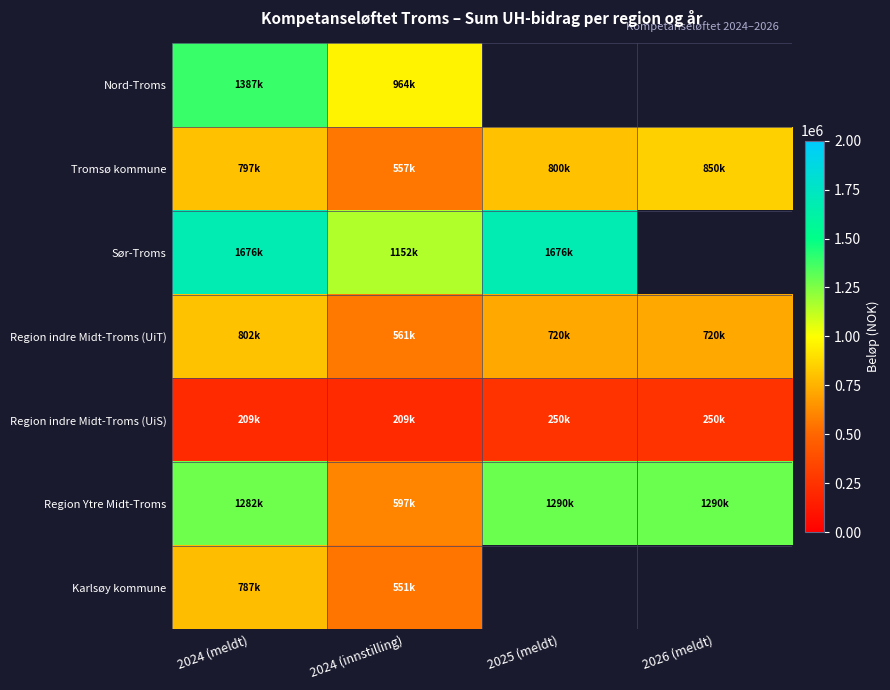

Reading left to right, transcribe all the data shown in this chart.

Nord-Troms: 2024 (meldt)=1387080	2024 (innstilling)=964656	2025 (meldt)=0	2026 (meldt)=0
Tromsø kommune: 2024 (meldt)=797000	2024 (innstilling)=557620	2025 (meldt)=800000	2026 (meldt)=850000
Sør-Troms: 2024 (meldt)=1676314	2024 (innstilling)=1152420	2025 (meldt)=1676314	2026 (meldt)=0
Region indre Midt-Troms (UiT): 2024 (meldt)=802120	2024 (innstilling)=561484	2025 (meldt)=720000	2026 (meldt)=720000
Region indre Midt-Troms (UiS): 2024 (meldt)=209000	2024 (innstilling)=209000	2025 (meldt)=250000	2026 (meldt)=250000
Region Ytre Midt-Troms: 2024 (meldt)=1282760	2024 (innstilling)=597932	2025 (meldt)=1290000	2026 (meldt)=1290000
Karlsøy kommune: 2024 (meldt)=787200	2024 (innstilling)=551040	2025 (meldt)=0	2026 (meldt)=0